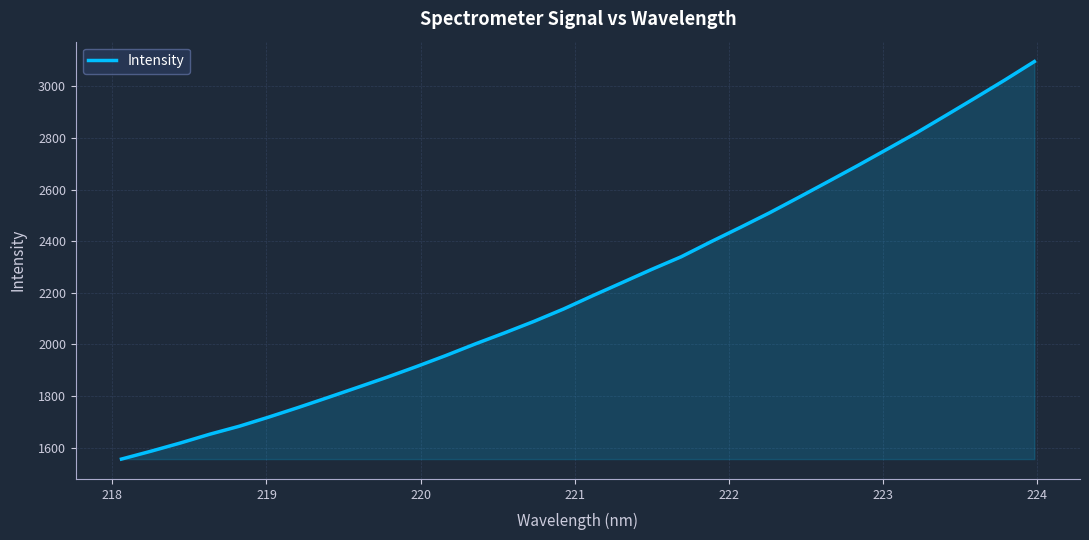

What is the difference between the maximum and minimum values?

1541.4